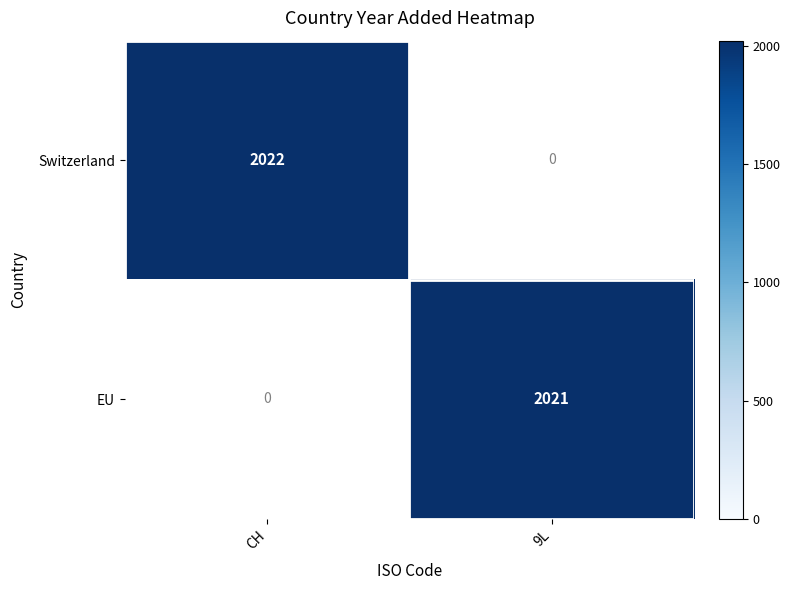

The value of EU at 9L is 1067. True or false?

False